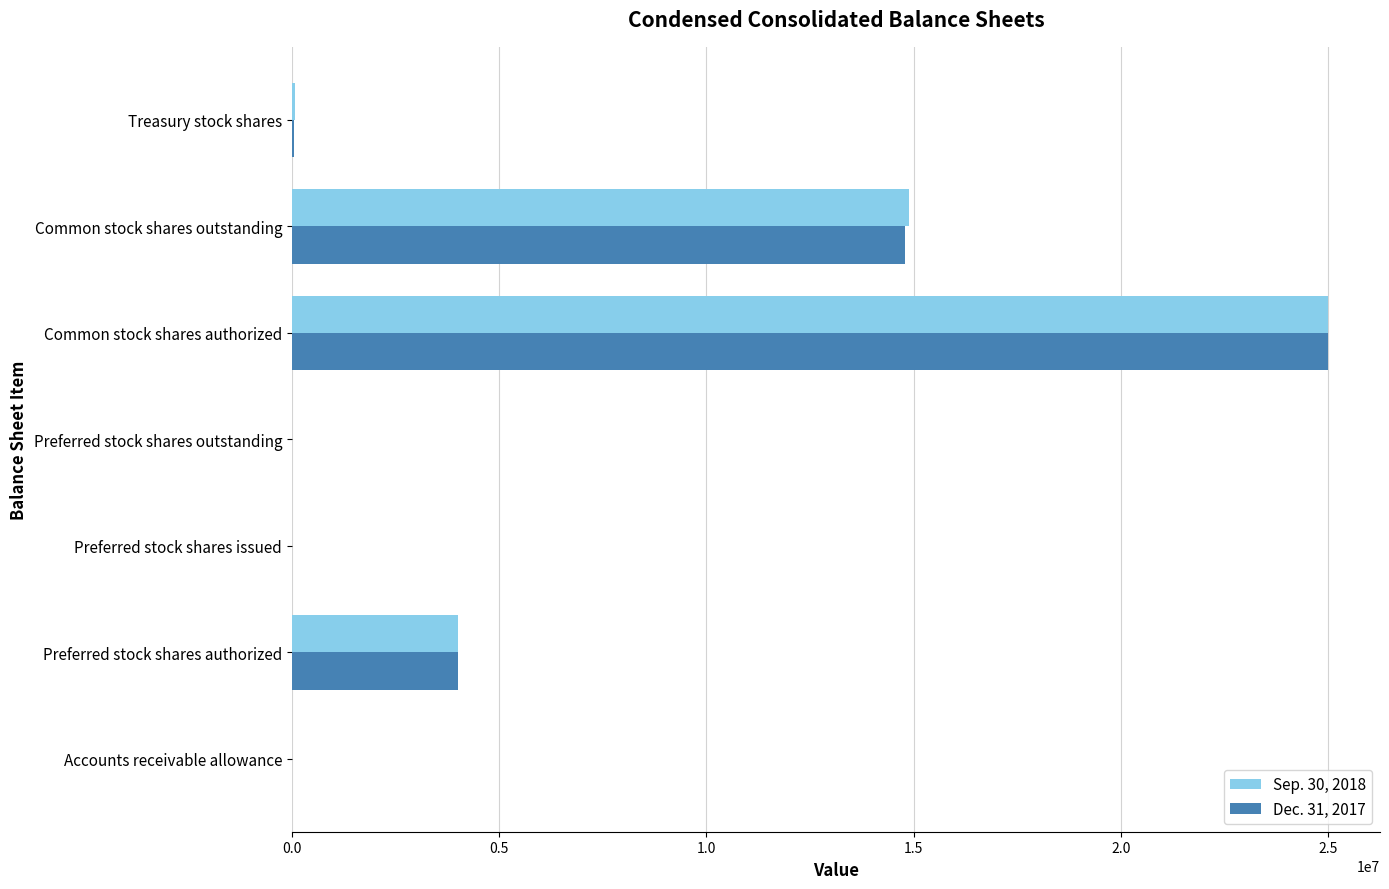

True or false: Dec. 31, 2017 has a value of 19646126 at Common stock shares outstanding.

False